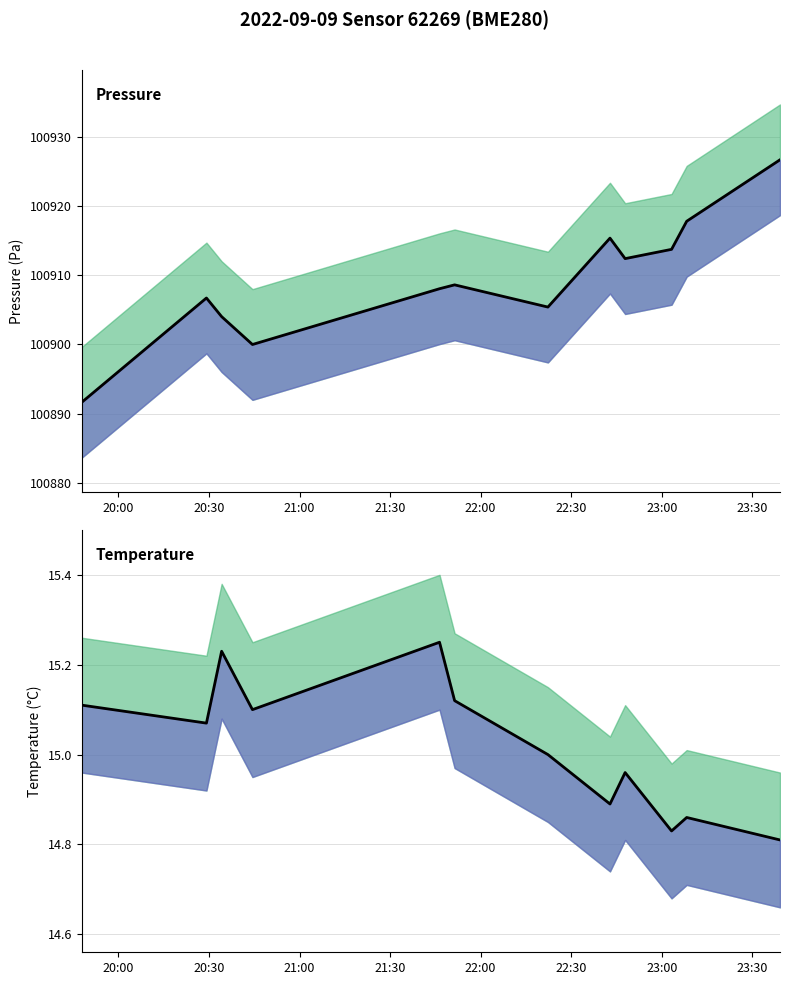

What is the label of the 8th point from the right?

22:00